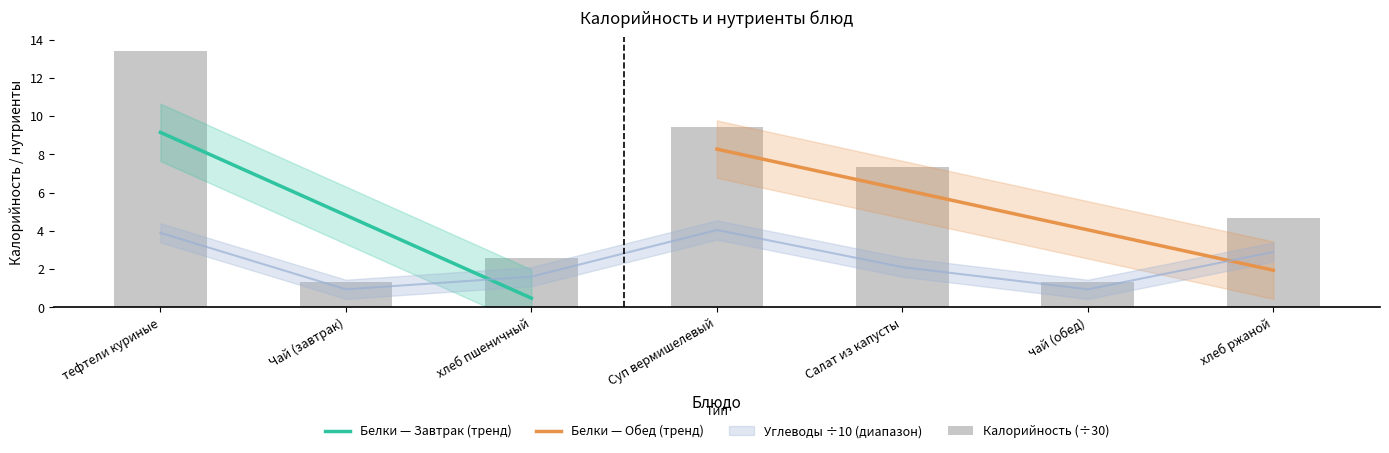

How many data points in Калорийность are less than 4?

3